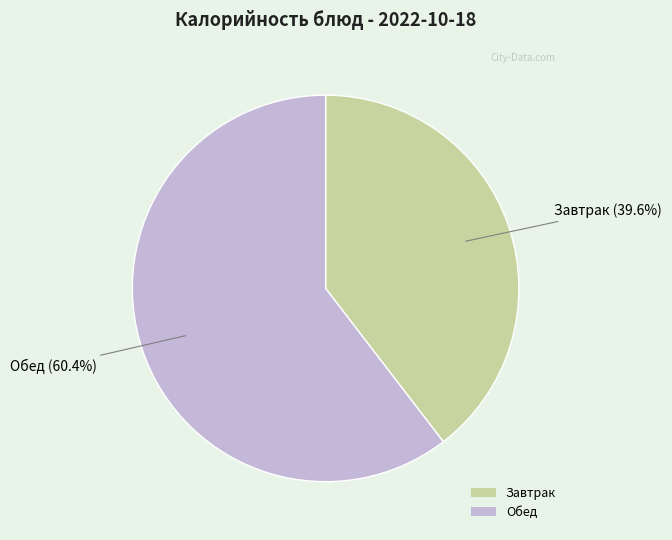

Is there any slice that represents more than half of the pie?

Yes